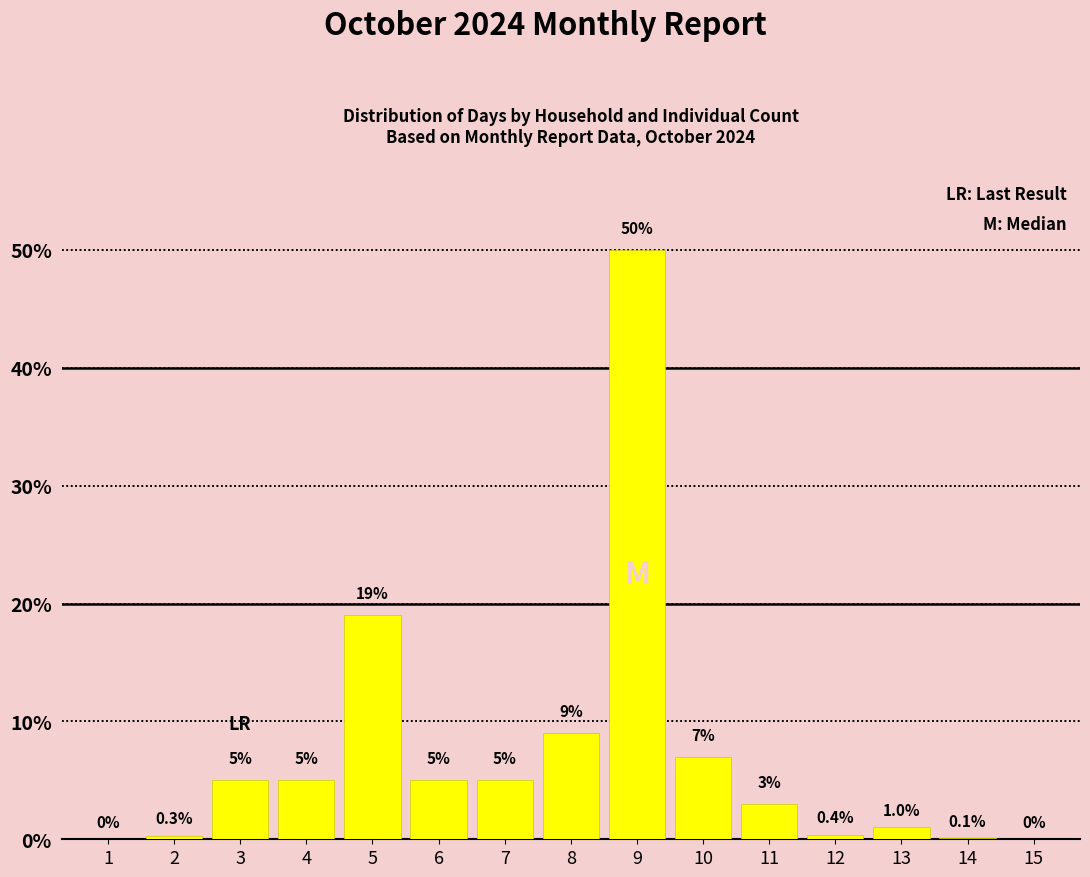

Reading left to right, what are all the values shown in this chart?

1=0.0	2=0.3	3=5.0	4=5.0	5=19.0	6=5.0	7=5.0	8=9.0	9=50.0	10=7.0	11=3.0	12=0.4	13=1.0	14=0.1	15=0.0